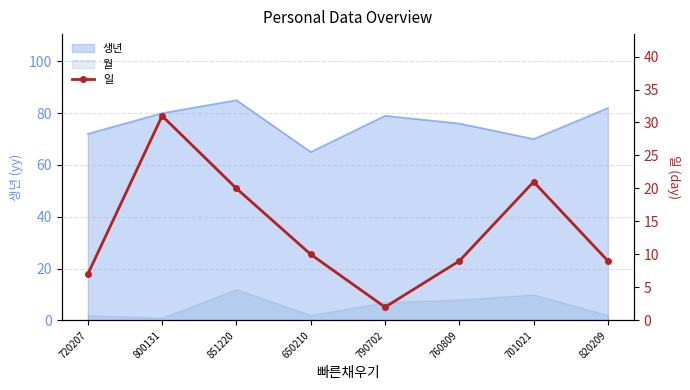

Between 790702 and 851220, which is larger?

851220